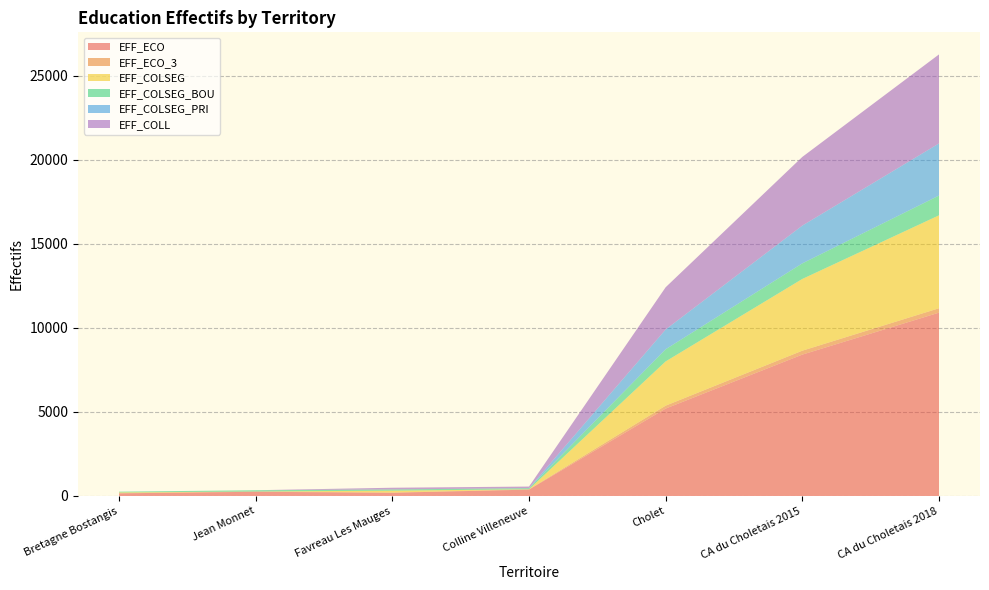

Reading left to right, what are all the values shown in this chart?

EFF_ECO: 156	249	191	377	5198	8407	10902
EFF_ECO_3: 12	18	13	17	174	233	261
EFF_COLSEG: 42	0	111	6	2631	4267	5527
EFF_COLSEG_BOU: 46	74	73	61	722	926	1175
EFF_COLSEG_PRI: 0	0	0	5	1177	2247	3101
EFF_COLL: 0	0	101	93	2511	4084	5293